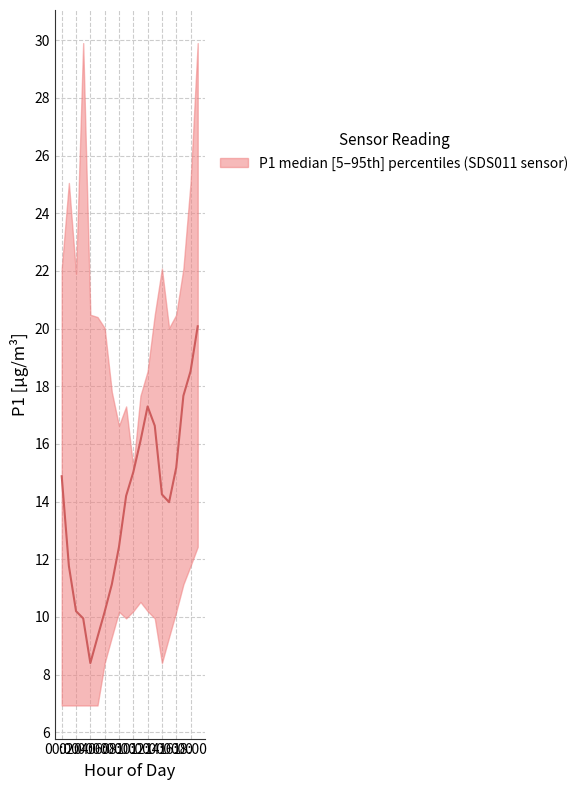

What is the sum of all P1_upper values?

423.0